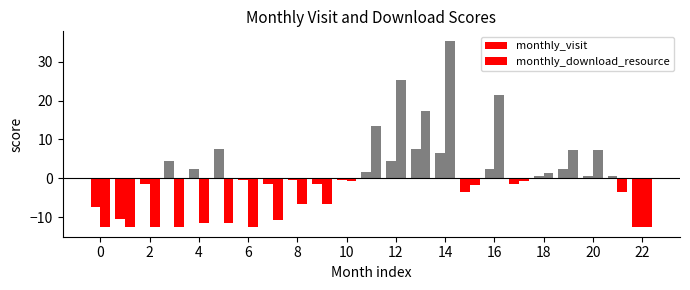

What is the difference between the maximum and minimum values in the monthly_download_resource series?

48.0